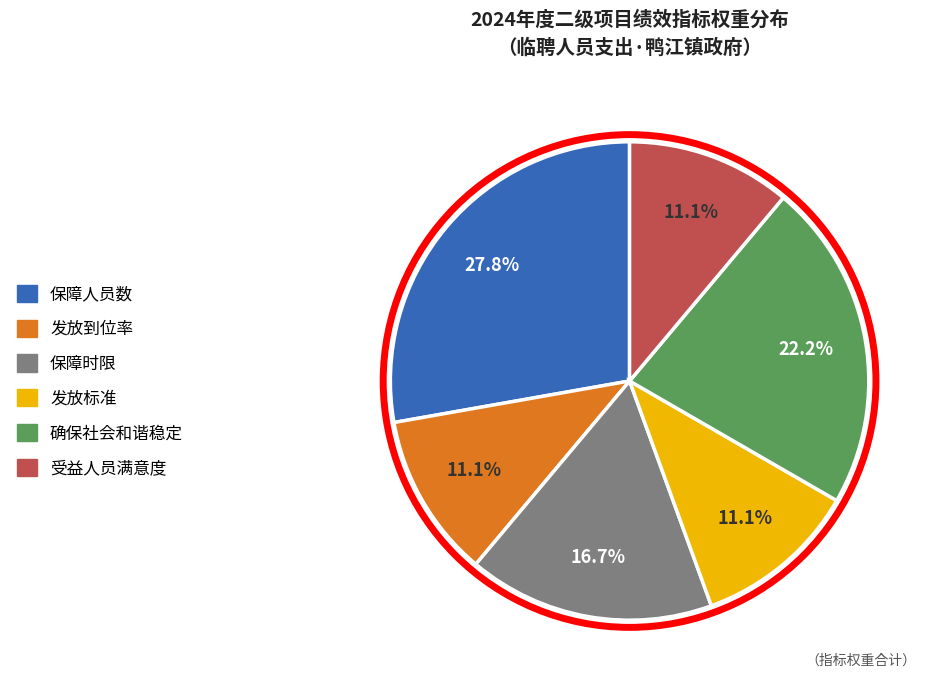

The 发放到位率 slice represents 11% of the pie. True or false?

True